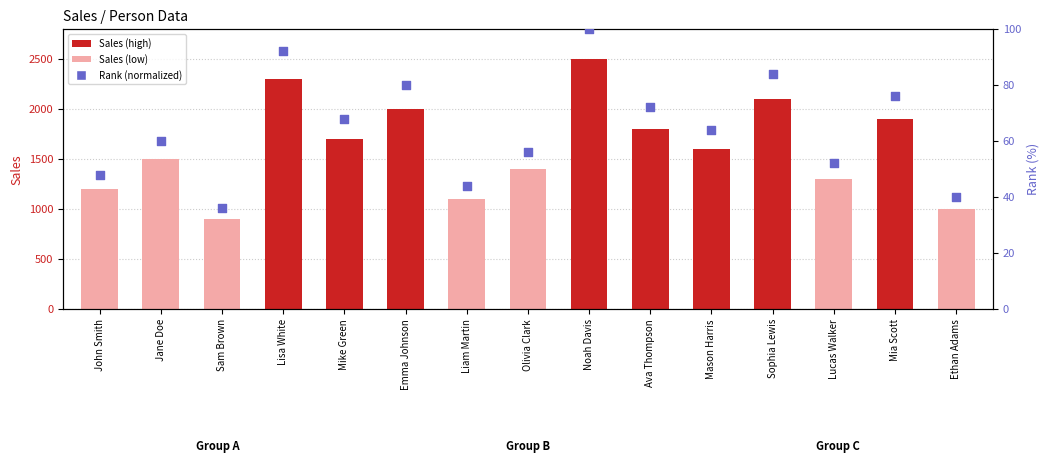

Is the value of Sales at Liam Martin greater than the value of Rank (normalized) at Mason Harris?

Yes